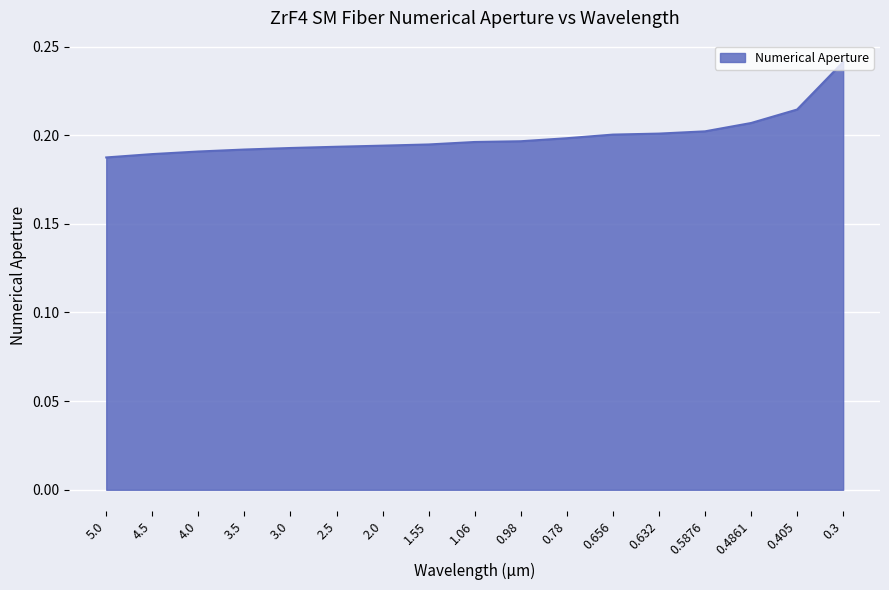

Which has a higher value, 4.0 or 0.78?

0.78